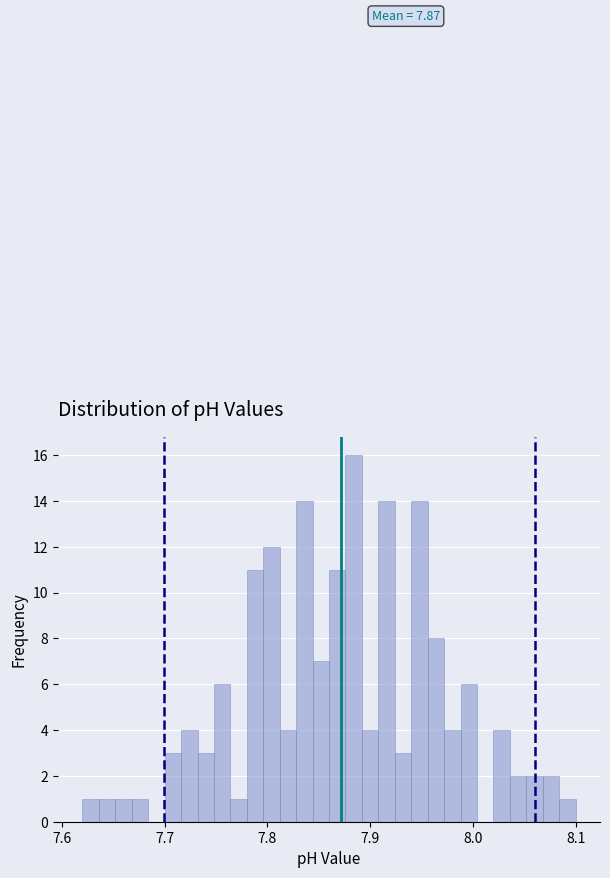

Read against the x-axis, roughly where is the centre of the tallest bar?

7.88